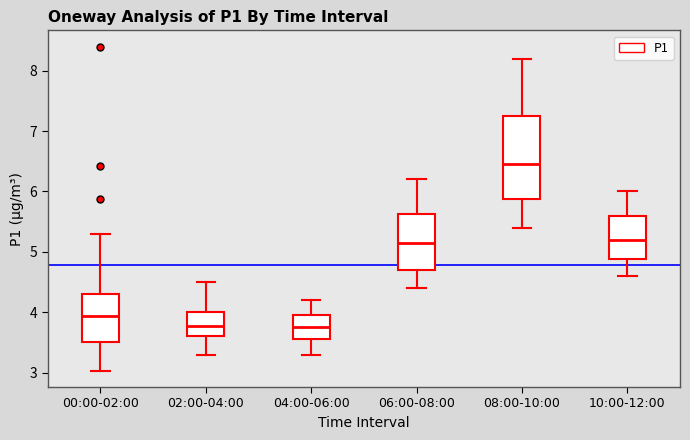

Which box has the highest median line?

08:00-10:00